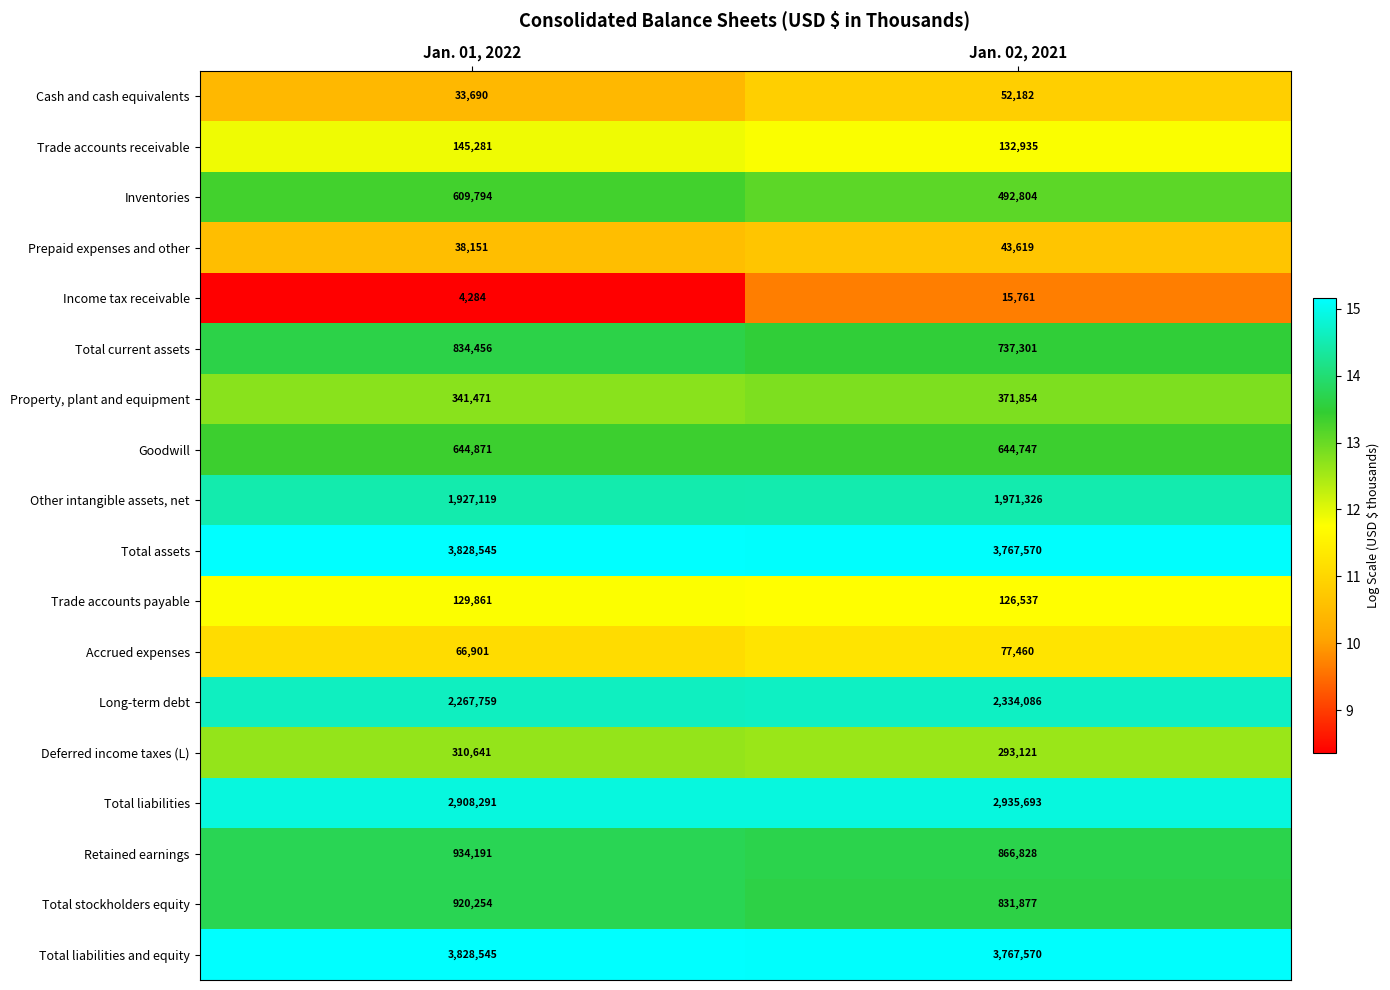

At which label is Total assets closest to 3798057?

Jan. 02, 2021